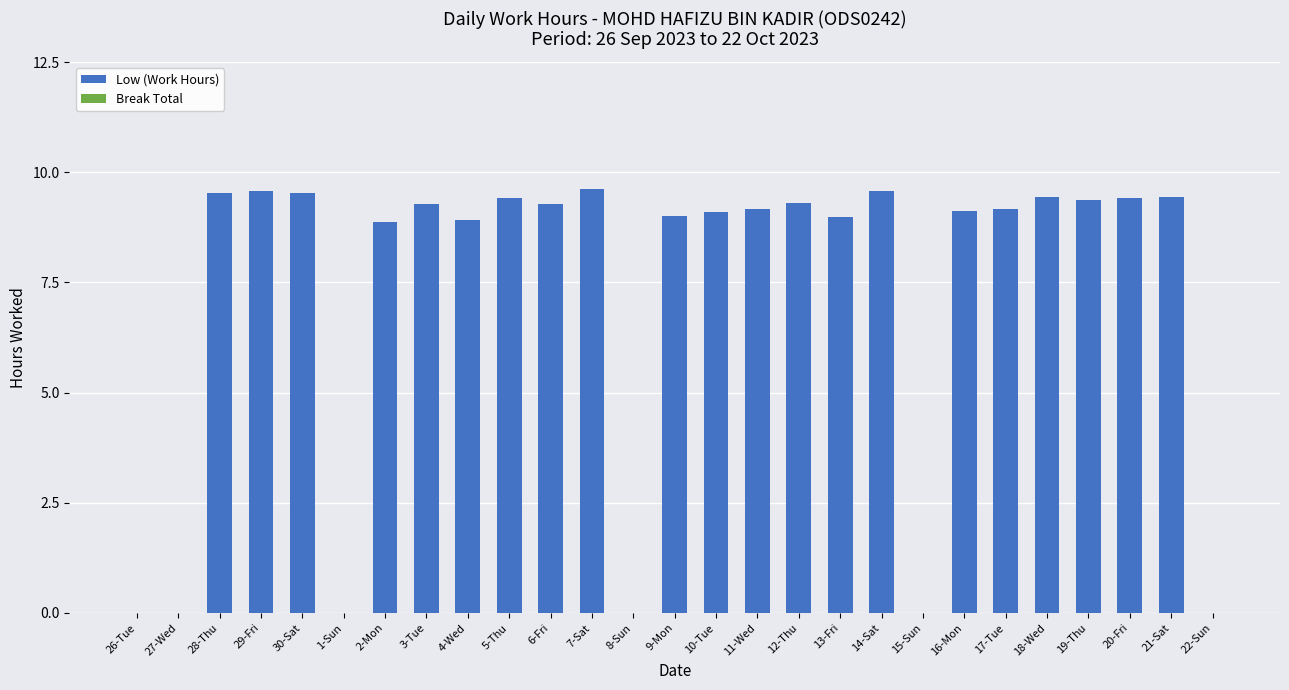

What is the sum of the values at 22-Sun and 20-Fri?

9.4